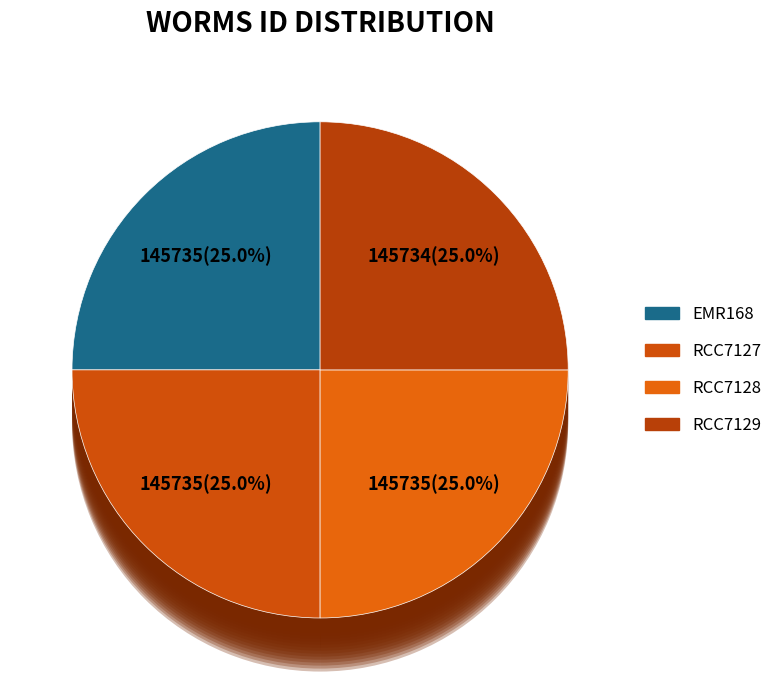

True or false: EMR168 accounts for 37% of the total.

False